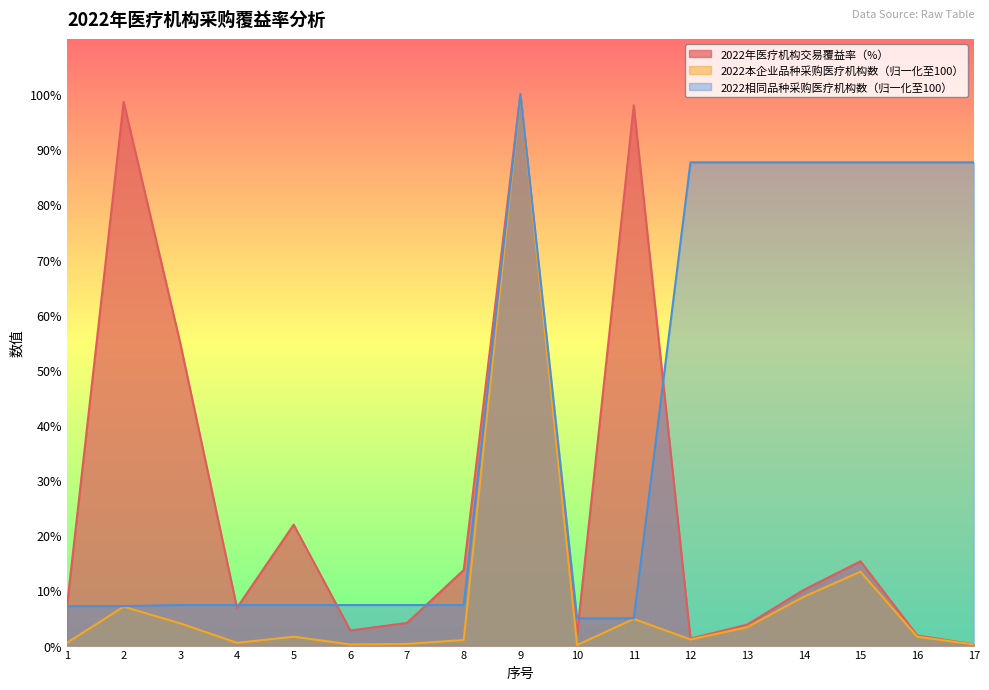

How many lines are shown in the chart?

3